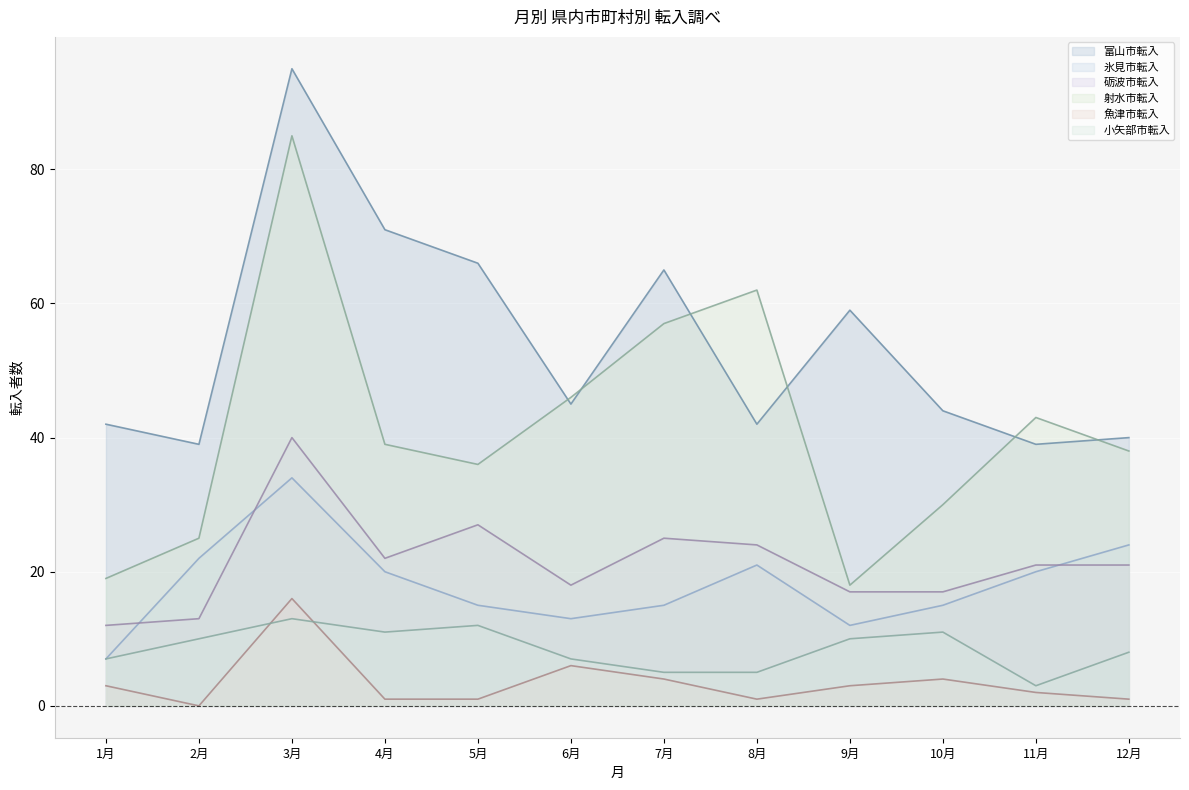

Which series has the largest range (max minus min)?

射水市転入